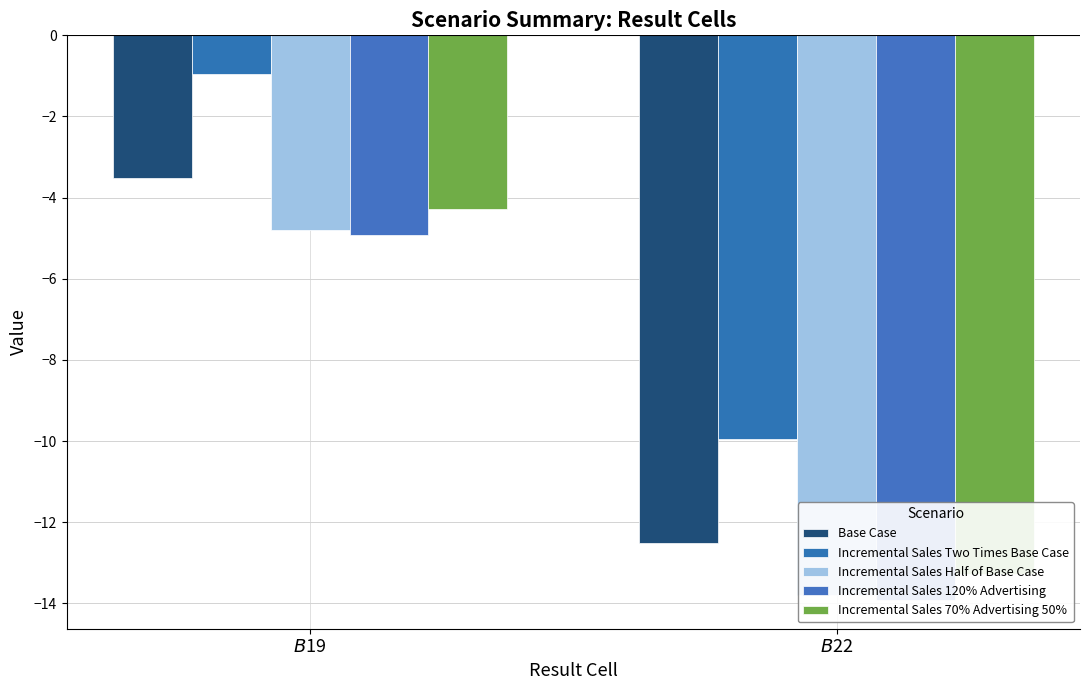

At $B$22, list the series in order from largest to smallest.

Incremental Sales Two Times Base Case, Base Case, Incremental Sales 70% Advertising 50%, Incremental Sales Half of Base Case, Incremental Sales 120% Advertising